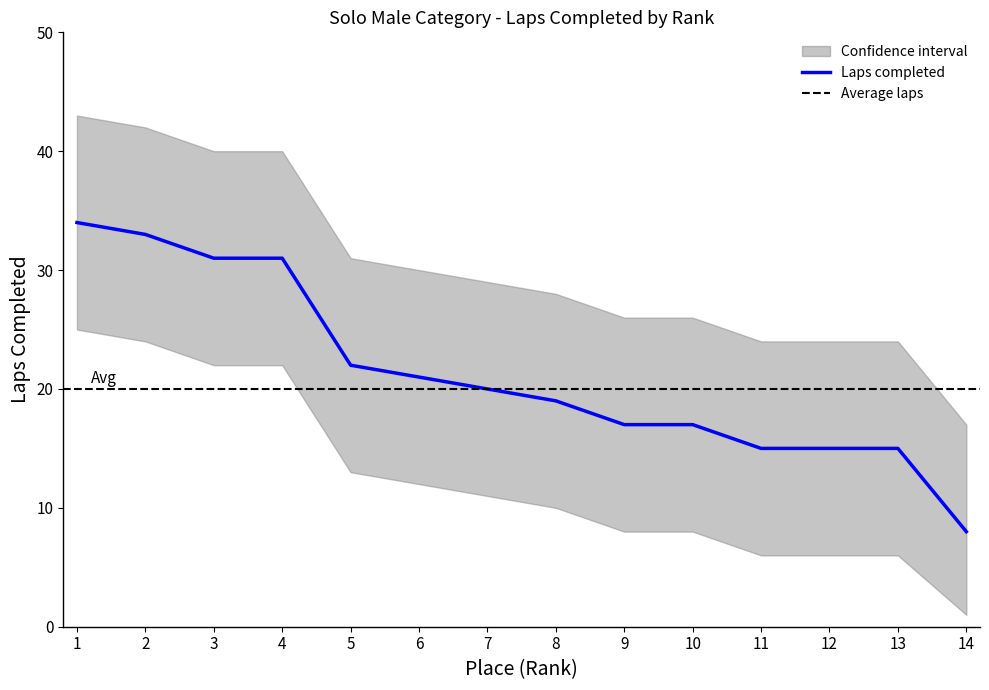

What is the maximum value shown in the chart?

43